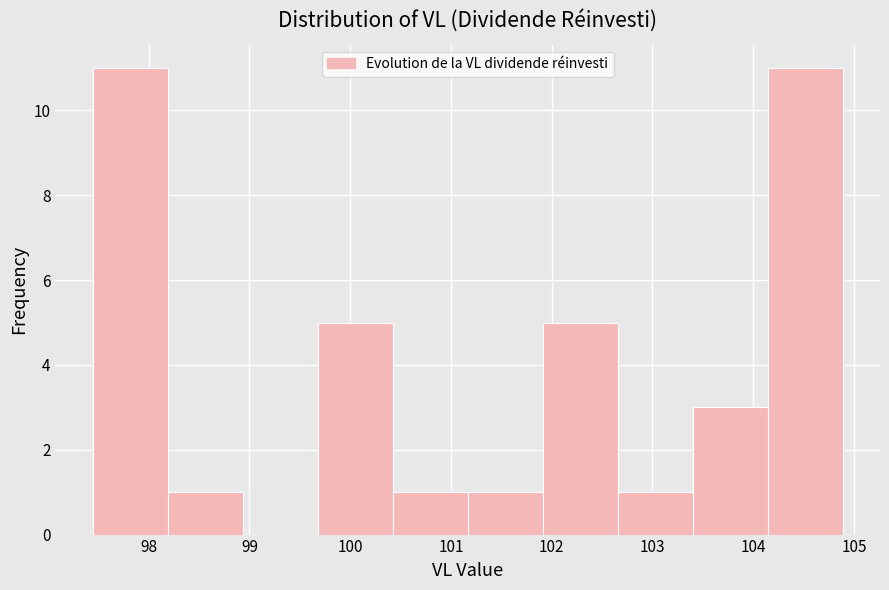

Reading left to right, transcribe this chart: for each bar, give the range it covers on the x-axis and its height. Neither the bar edges nor the heights are printed on the chart, so give them approximately, as read against the axes.

97.4 to 98.2: 11
98.2 to 98.9: 1
98.9 to 99.7: 0
99.7 to 100.4: 5
100.4 to 101.2: 1
101.2 to 101.9: 1
101.9 to 102.7: 5
102.7 to 103.4: 1
103.4 to 104.1: 3
104.1 to 104.9: 11